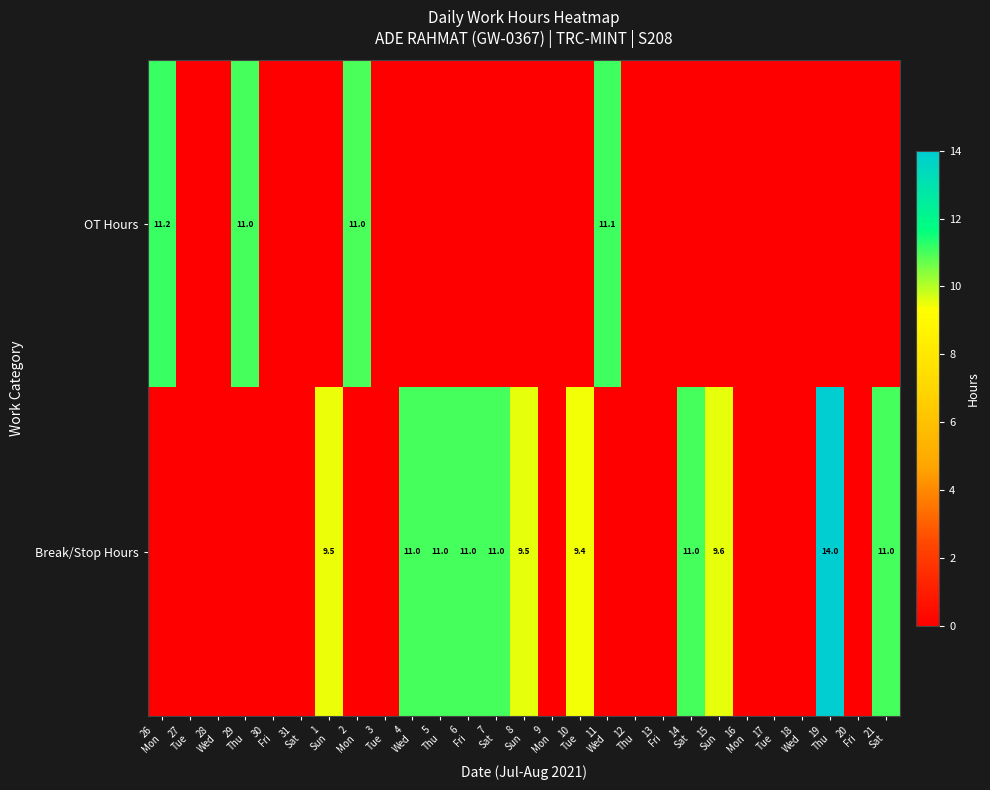

List the series in order of their peak value, highest first.

Break/Stop Hours, OT Hours